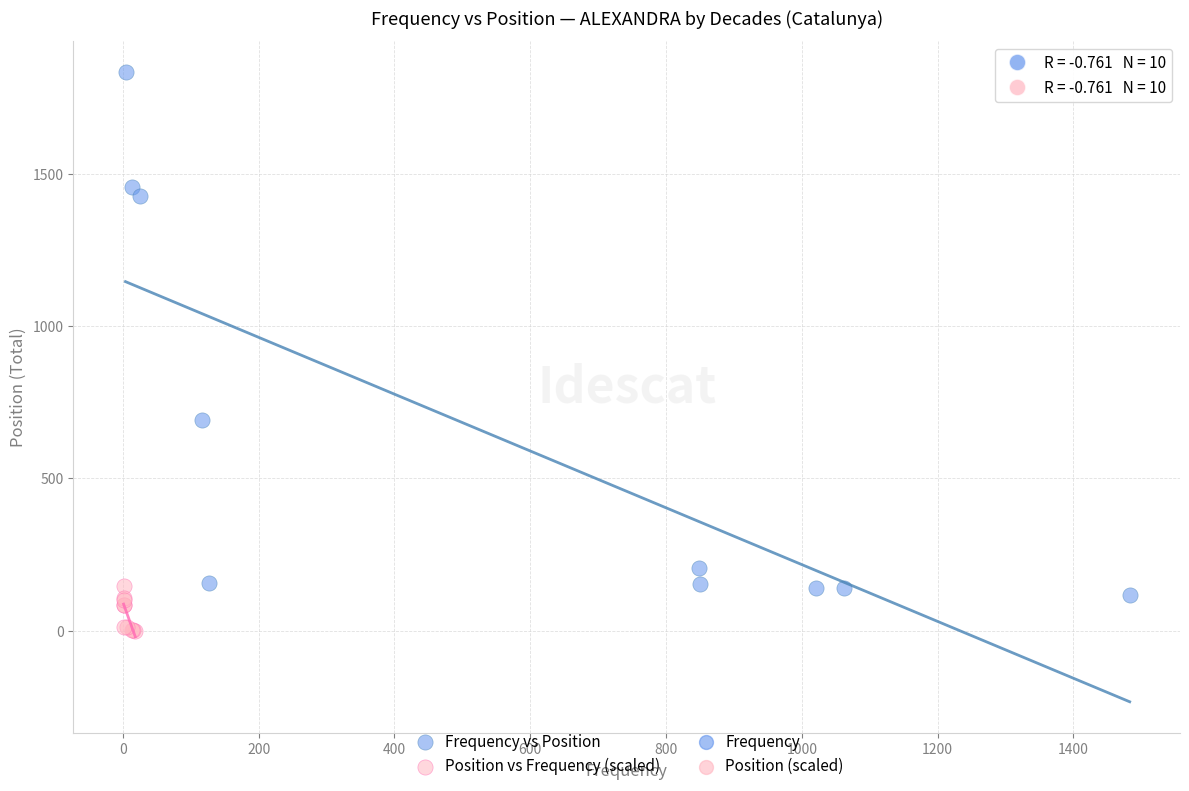

Which series reaches the minimum Y coordinate?

Position vs Frequency (scaled)